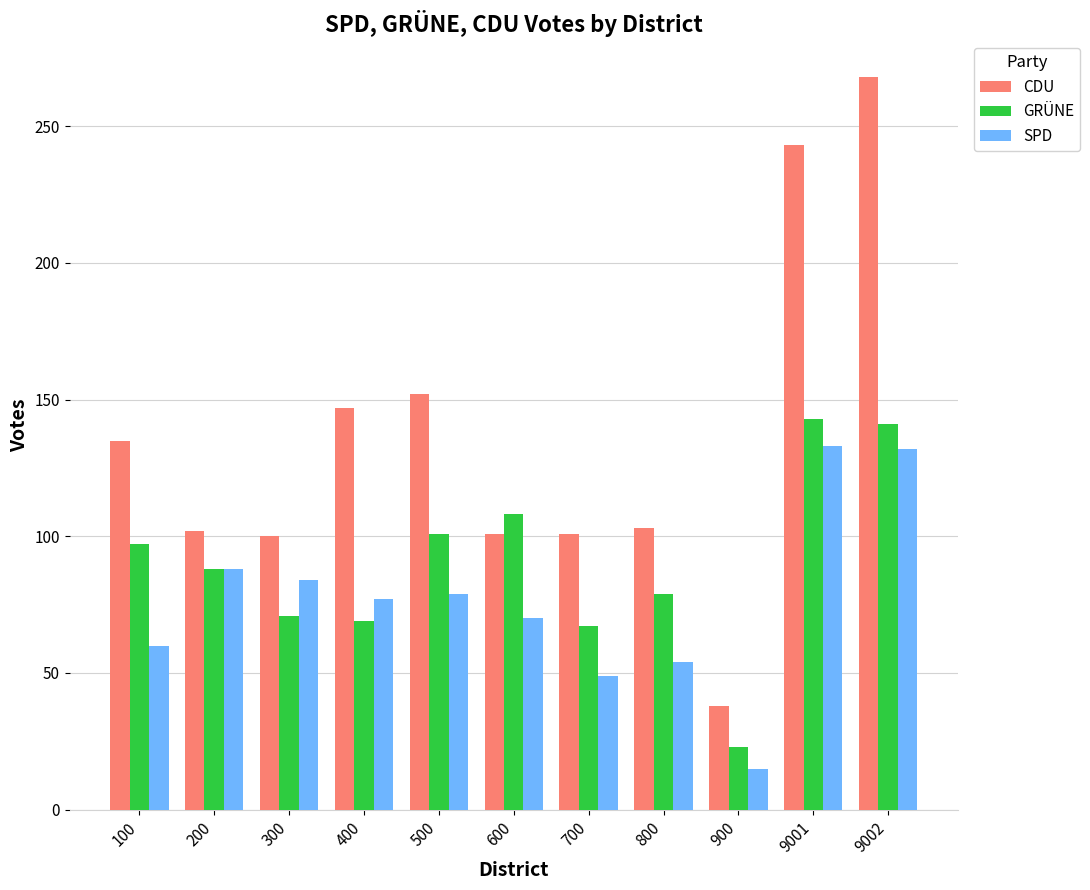

Is the value of SPD at 700 greater than the value of GRÜNE at 400?

No